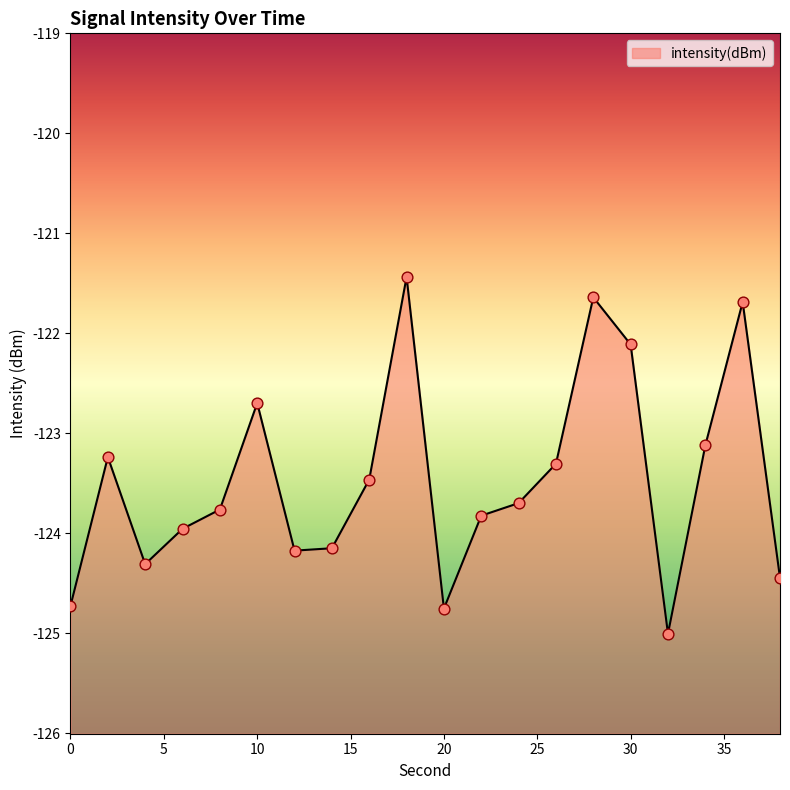

Between 8 and 12, which is larger?

8